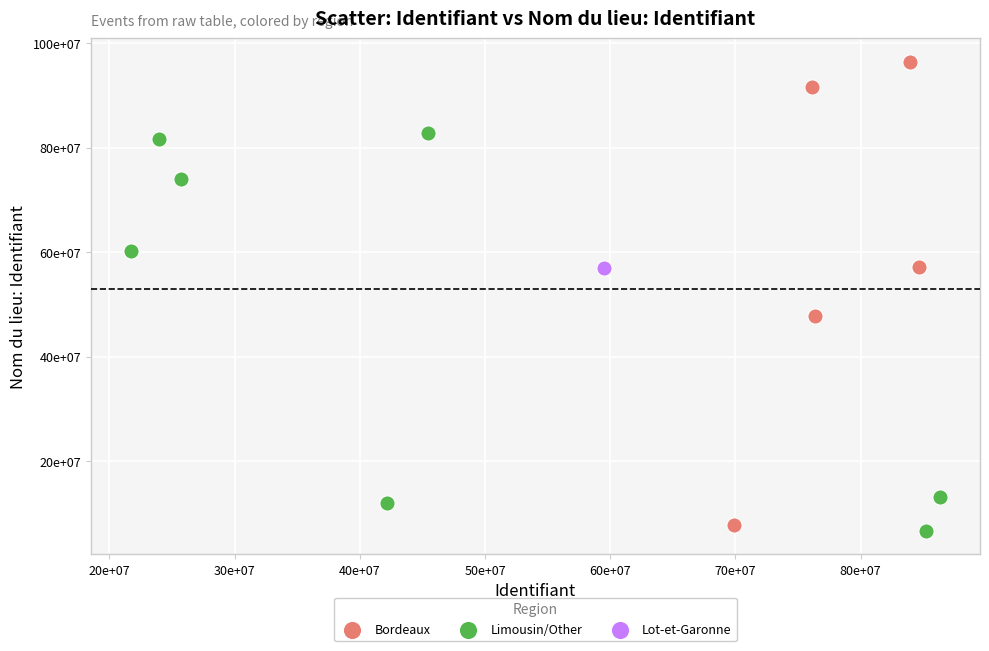

Which series reaches the minimum Y coordinate?

Limousin/Other